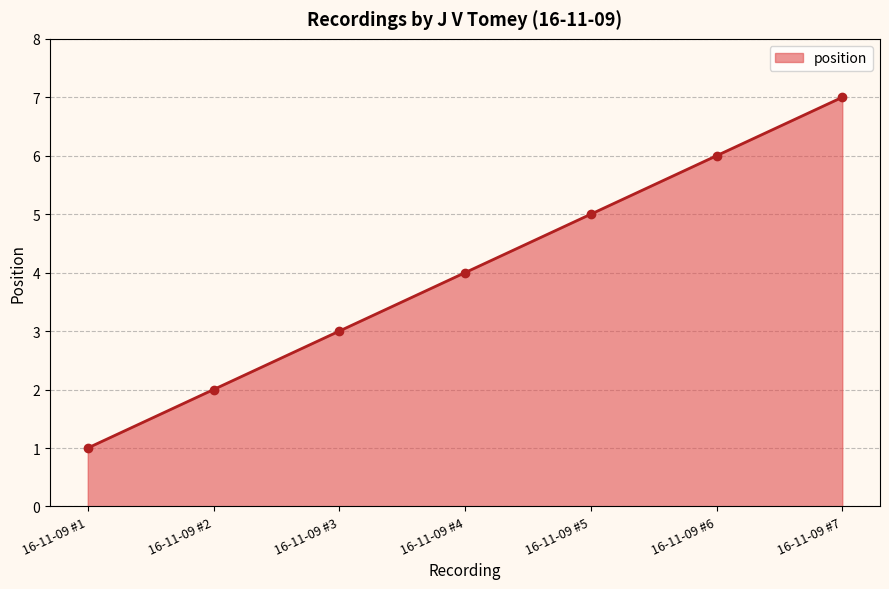

Between 16-11-09 #7 and 16-11-09 #2, which is larger?

16-11-09 #7